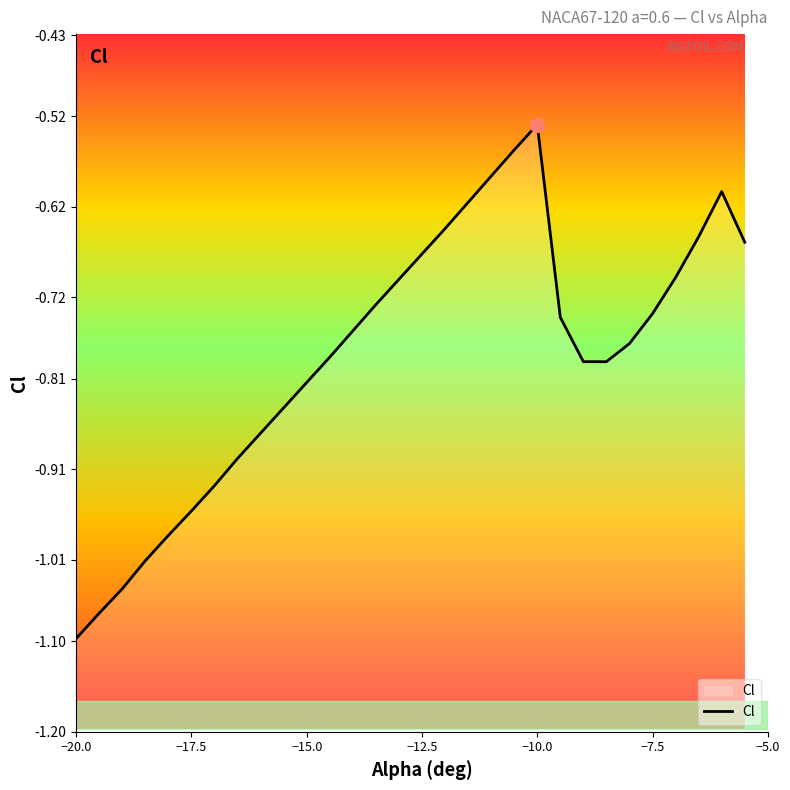

Which label corresponds to the smallest value in the chart?

−20.0